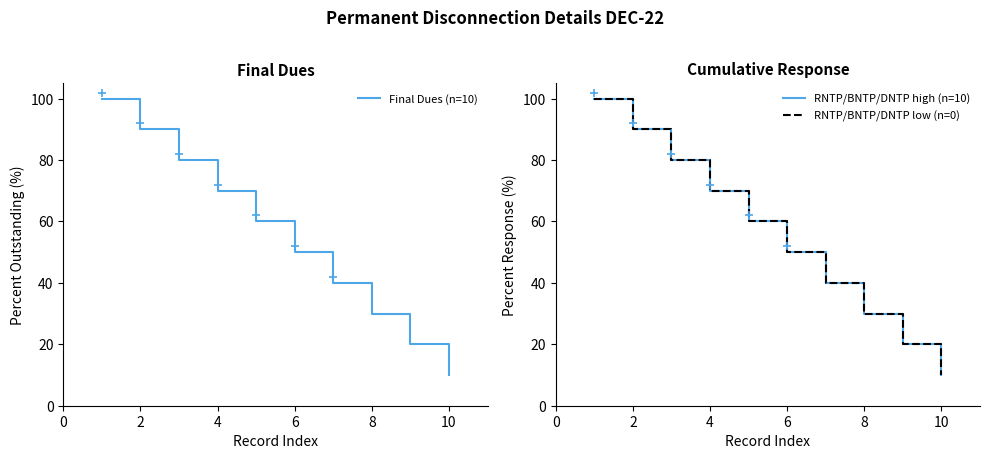

At how many categories does at least one series exceed 14?

9